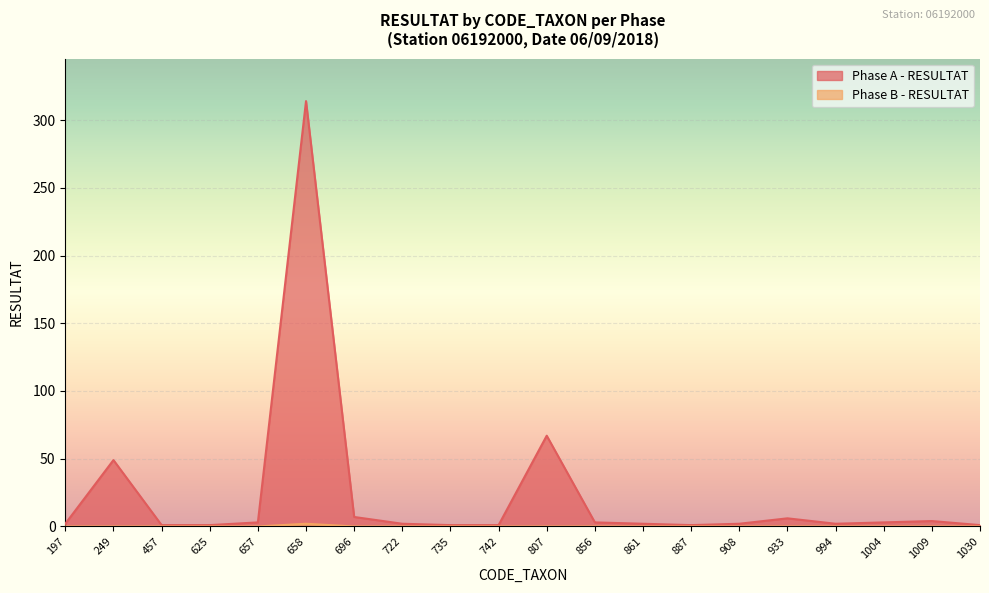

Rank the series by their maximum value, from highest to lowest.

Phase A - RESULTAT, Phase B - RESULTAT